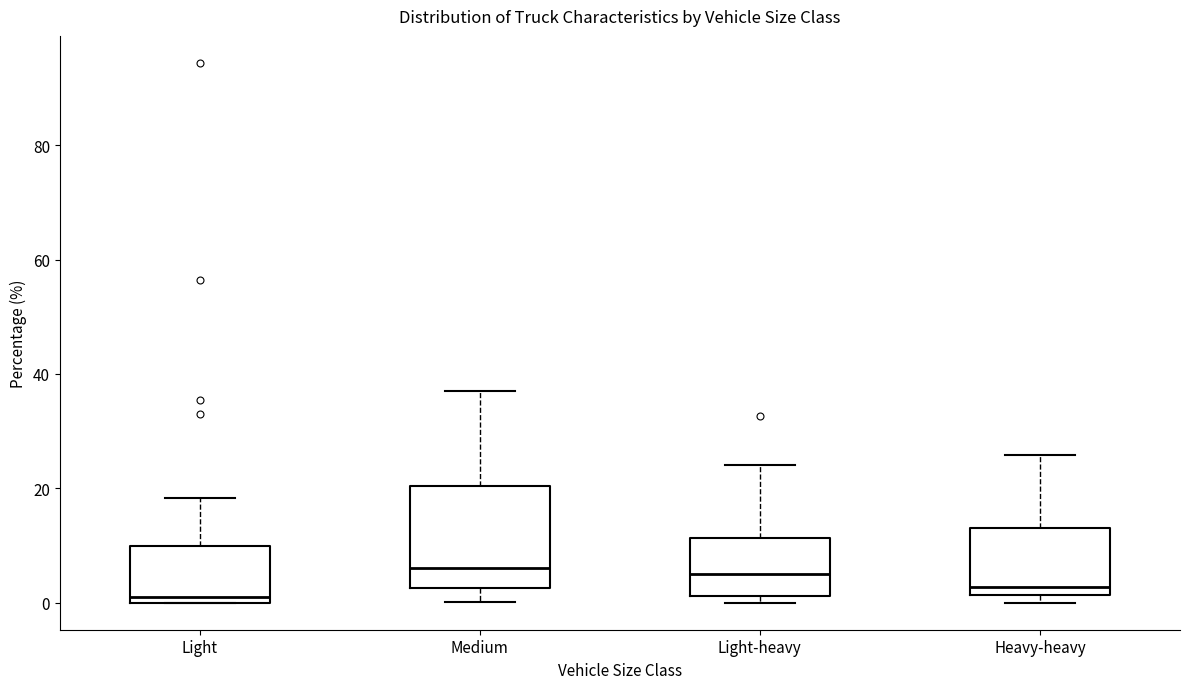

Where is the lower edge of the box for Heavy-heavy on the y-axis? The values are not printed on the chart, so give them approximately, as read against the axis.

2